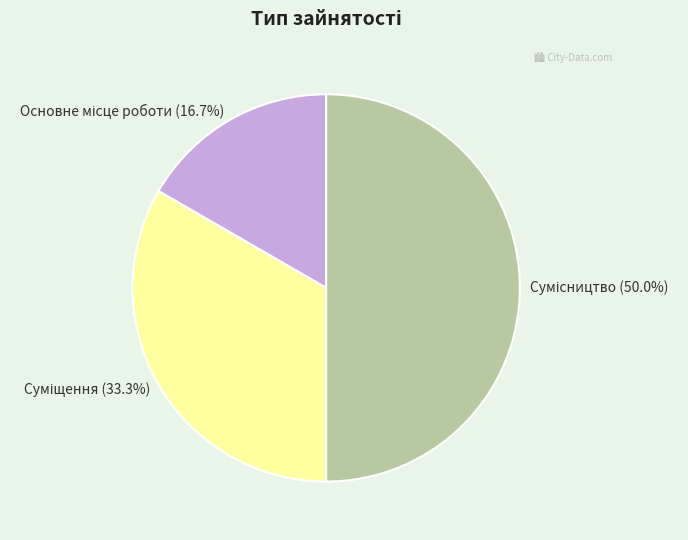

Which category has the smallest portion of the pie?

Основне місце роботи